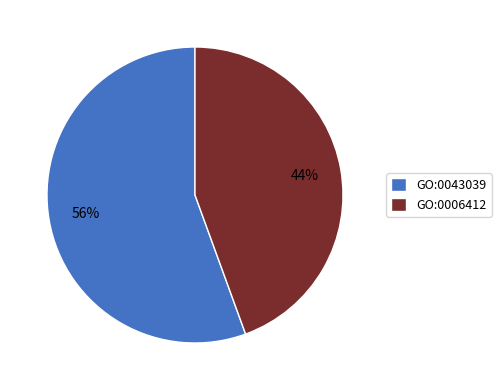

Is it true that GO:0006412 is 50% of the pie?

False